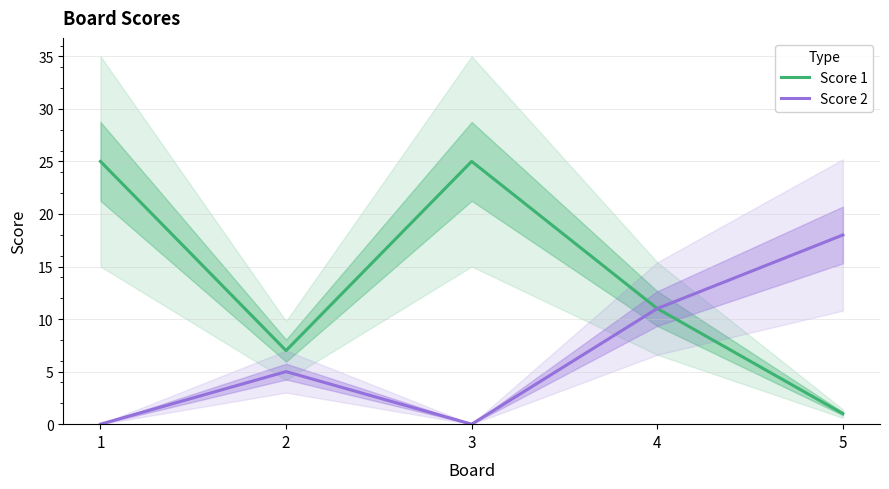

At which category is the sum across all series the highest?

1